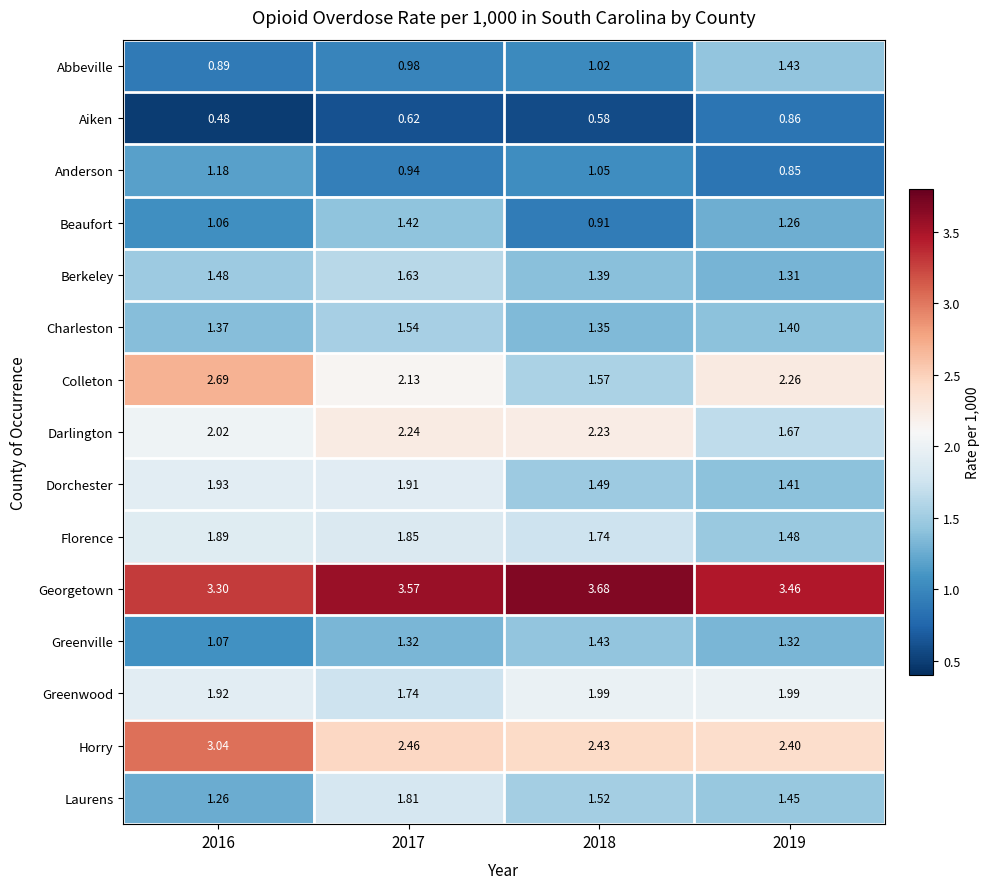

Which series has the largest total across all categories?

Georgetown